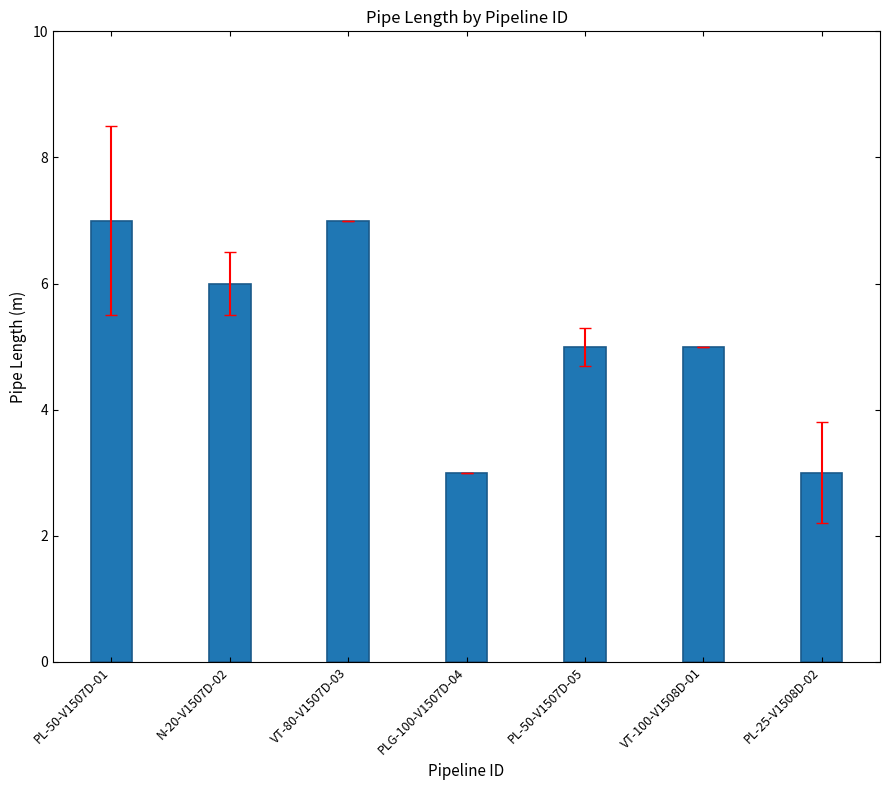

What is the value of the 2nd bar from the left?

6